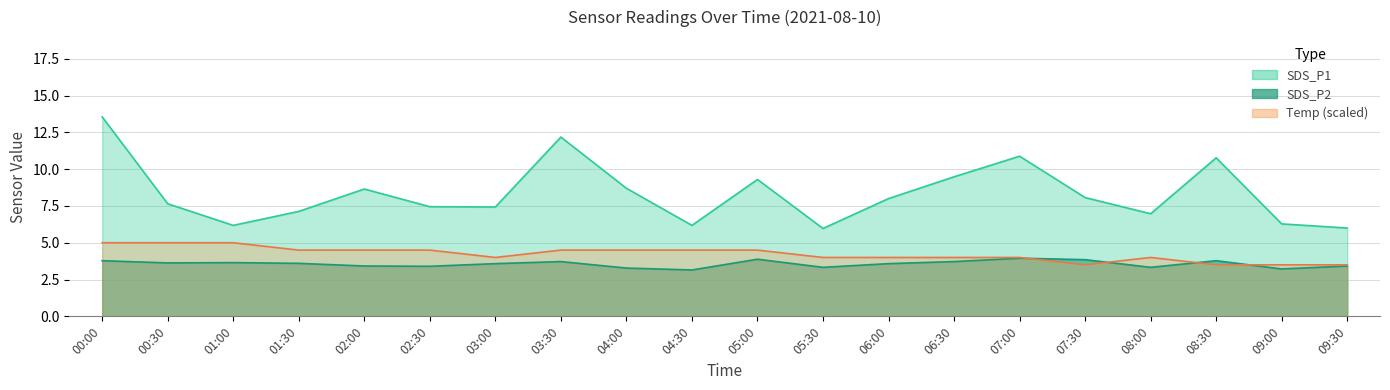

The value of SDS_P2 at 02:30 is 2.0. True or false?

False